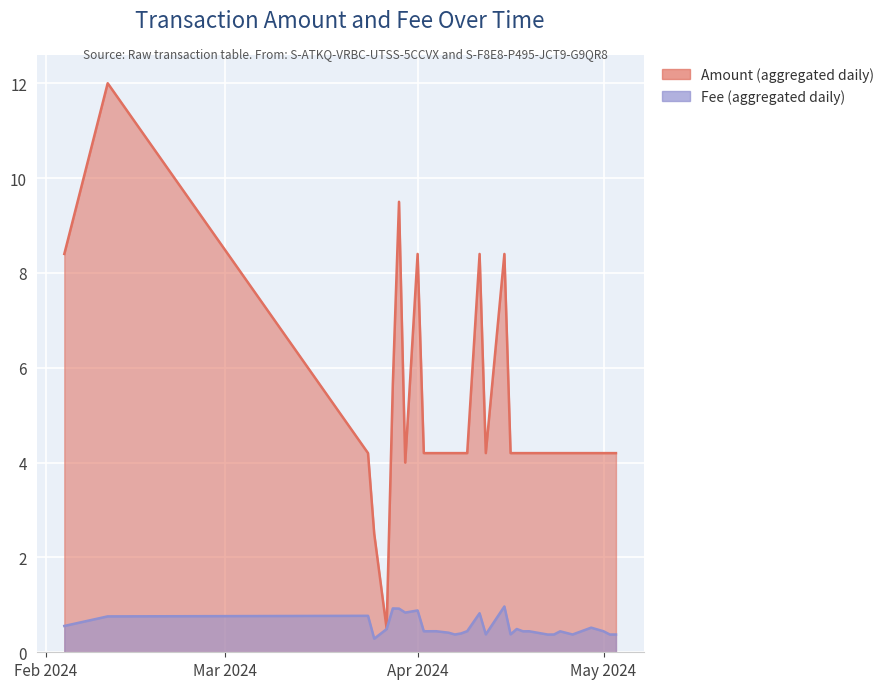

What is the sum of all Amount values?

151.8